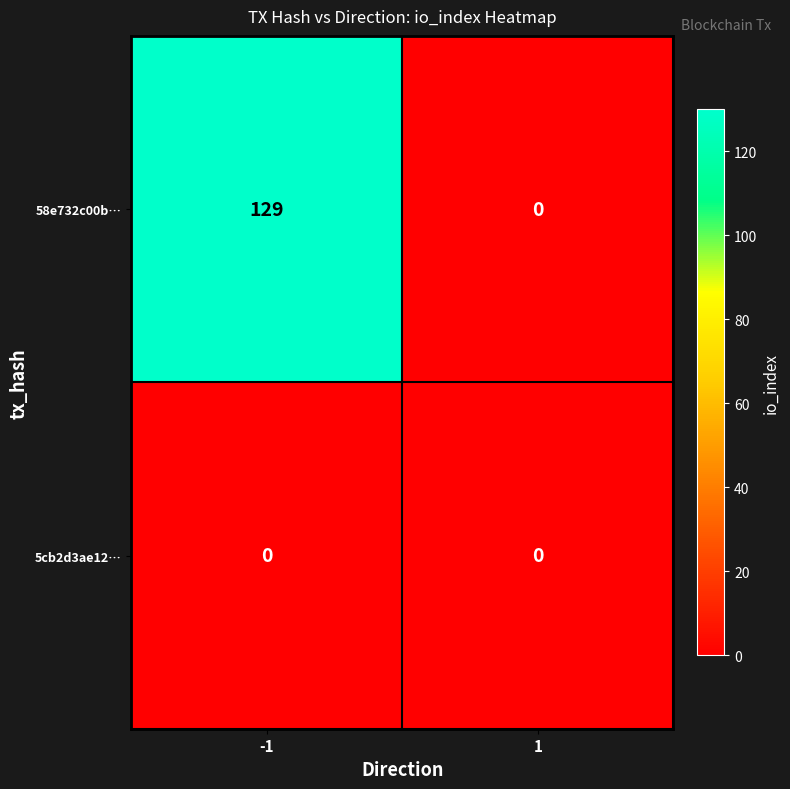

What is the highest value of the 58e732c00b… series?

129